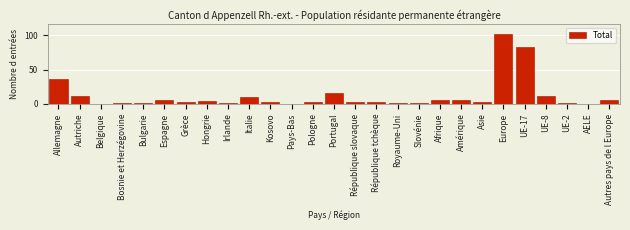

Reading left to right, what are all the values shown in this chart?

Allemagne=36	Autriche=12	Belgique=0	Bosnie et Herzégovine=1	Bulgarie=1	Espagne=5	Grèce=2	Hongrie=4	Irlande=1	Italie=10	Kosovo=2	Pays-Bas=0	Pologne=2	Portugal=16	République slovaque=3	République tchèque=2	Royaume-Uni=1	Slovénie=1	Afrique=5	Amérique=6	Asie=3	Europe=102	UE-17=83	UE-8=12	UE-2=1	AELE=0	Autres pays de l Europe=6